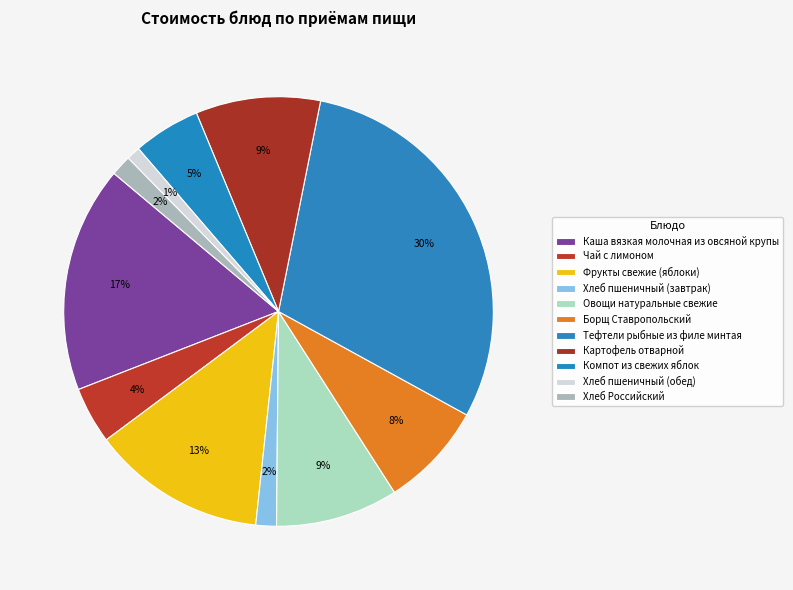

What percentage do Картофель отварной and Овощи натуральные свежие together represent?

18.6%